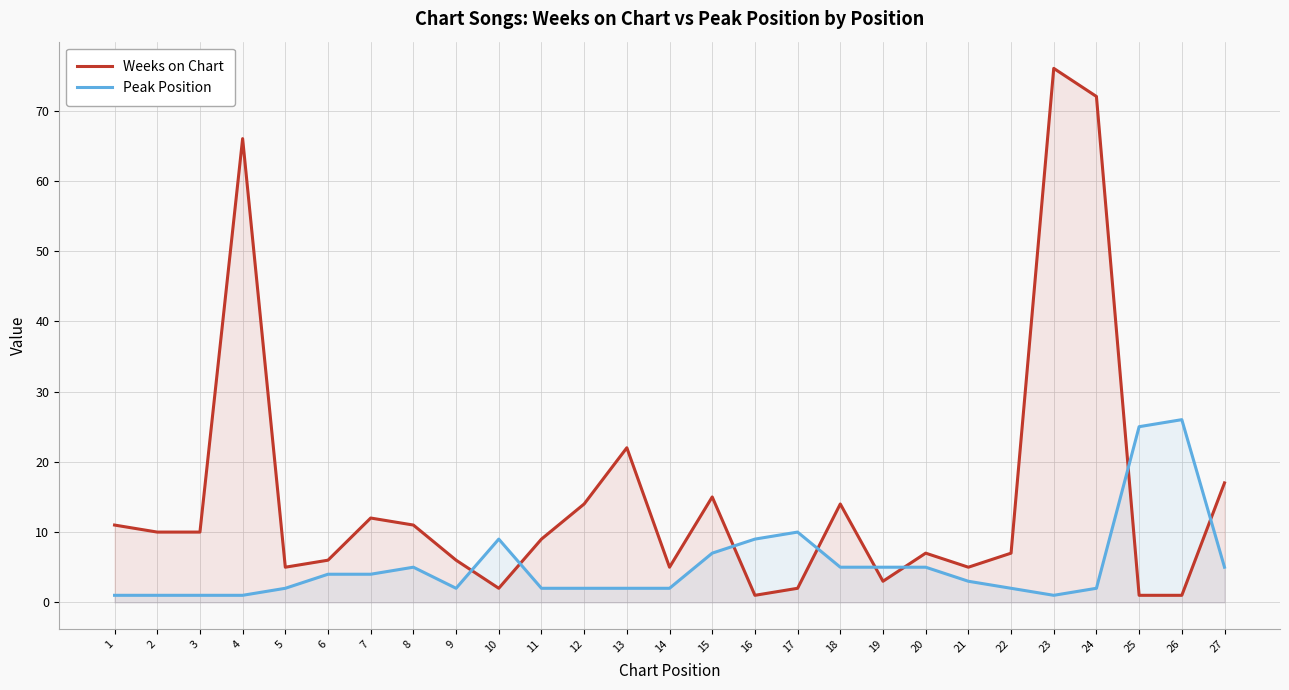

At which category does the chart reach its minimum across all series?

16